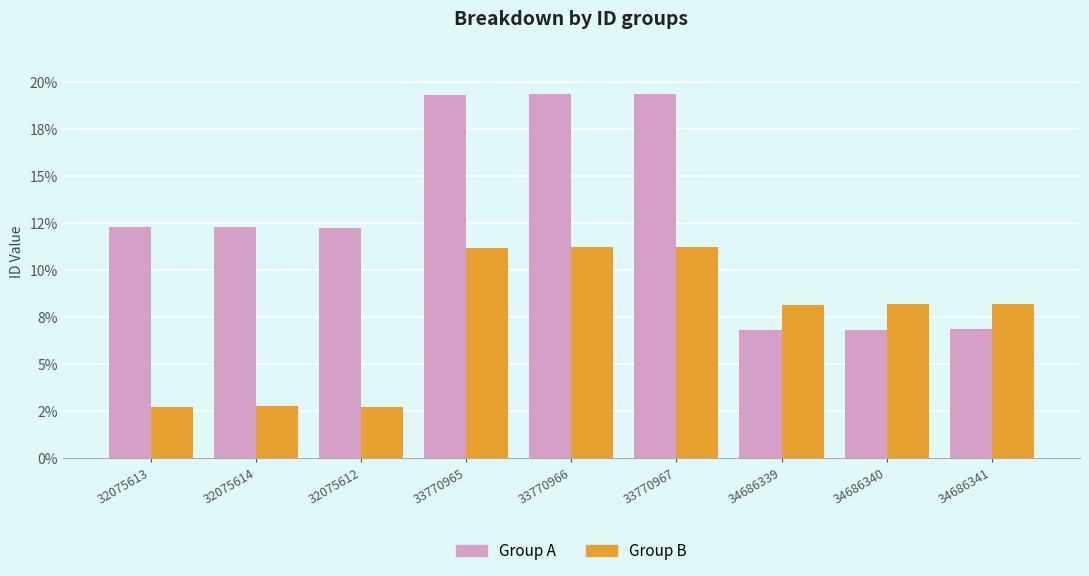

Does the chart contain any negative values?

No